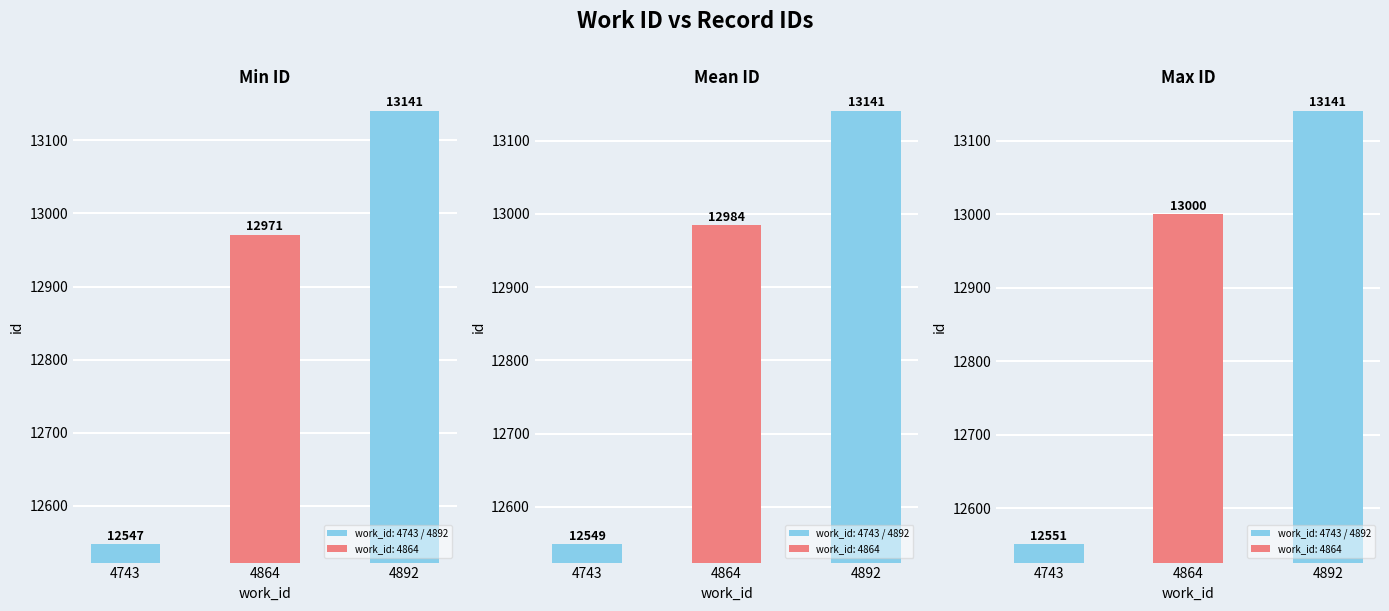

What is the maximum value for Max ID?

13141.0